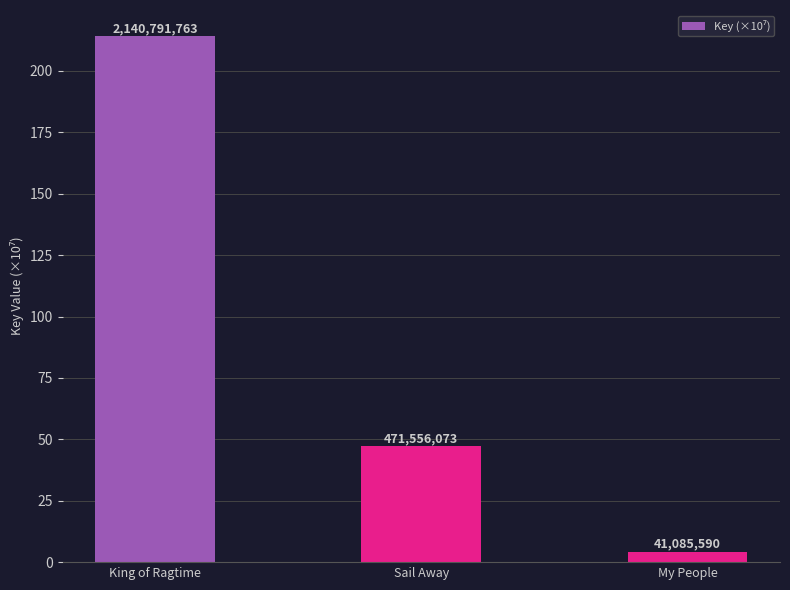

Does the chart contain any negative values?

No